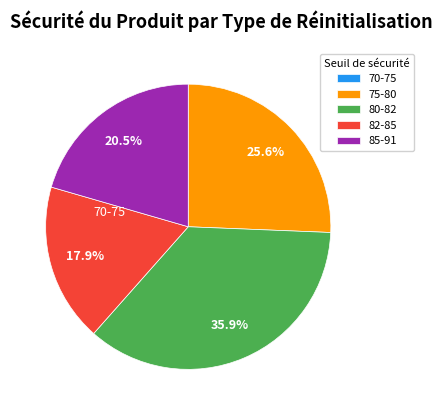

Is there any slice that represents more than half of the pie?

No